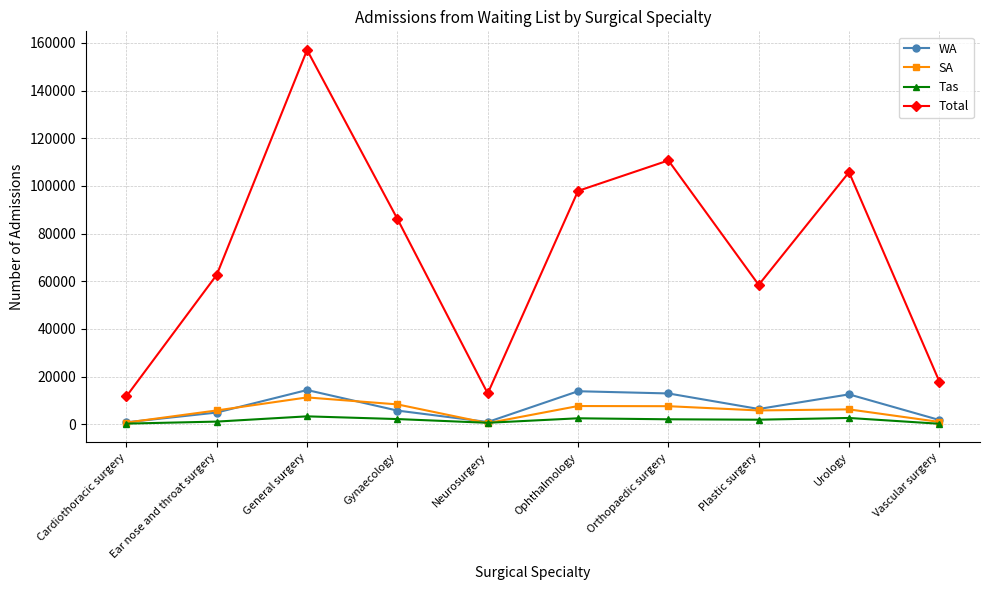

What is the difference between the highest and lowest values at General surgery?

153684